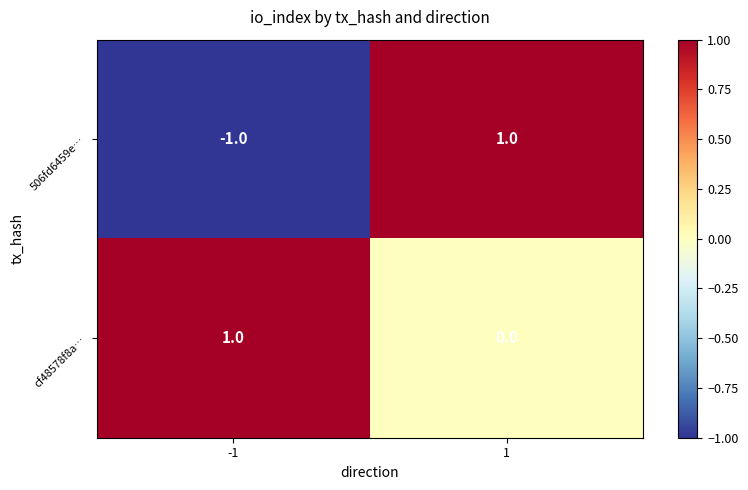

Which series has the largest total across all categories?

cf48578f8a…